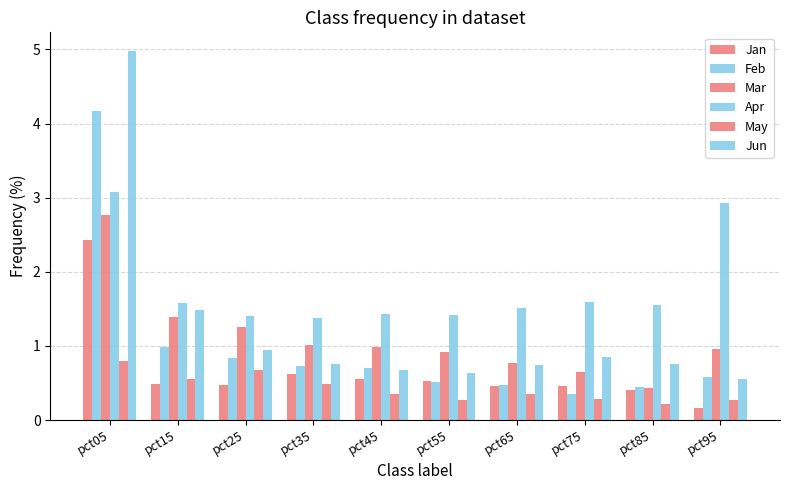

How many bars are there in each group?

6